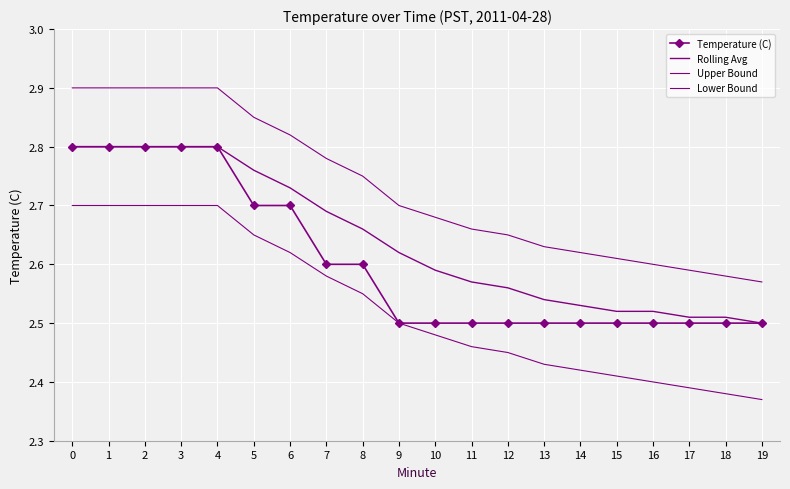

Is it true that Temperature (C) equals 3.9 at 4?

False